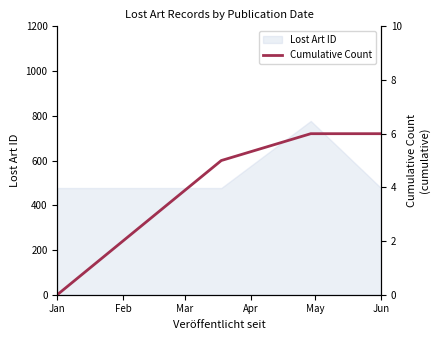

True or false: Lost Art ID has more than 1 points higher than both neighbors.

False